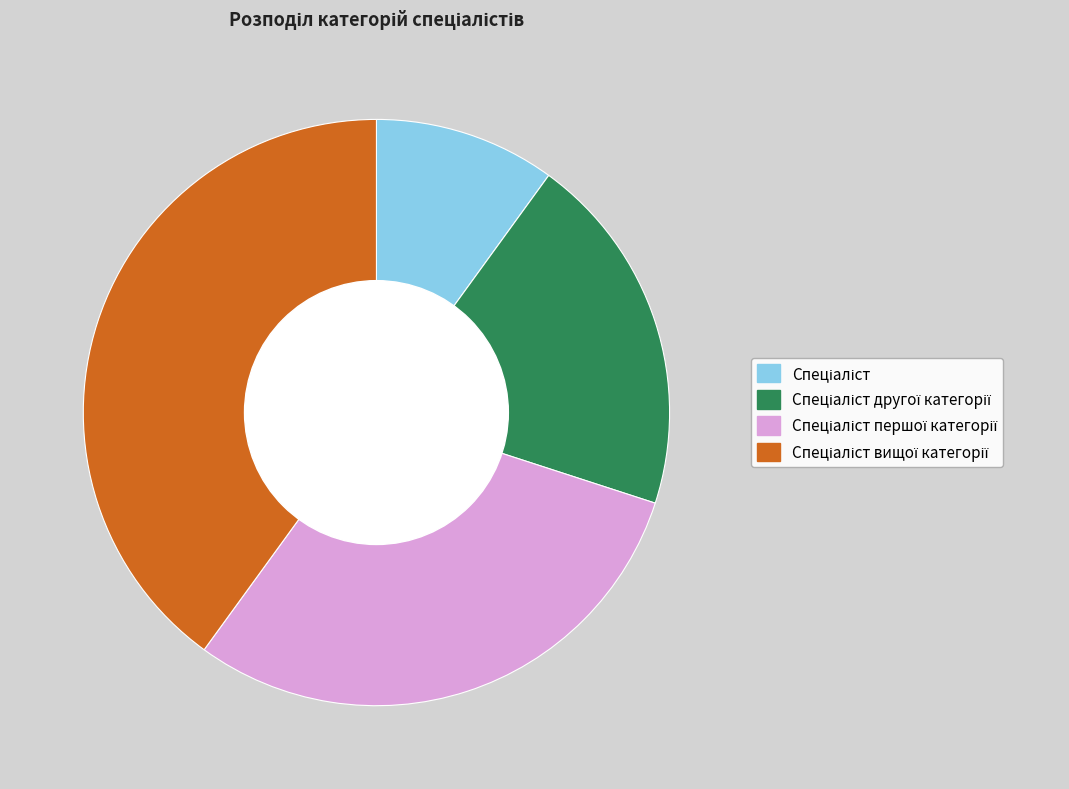

Is there any slice that represents more than half of the pie?

No